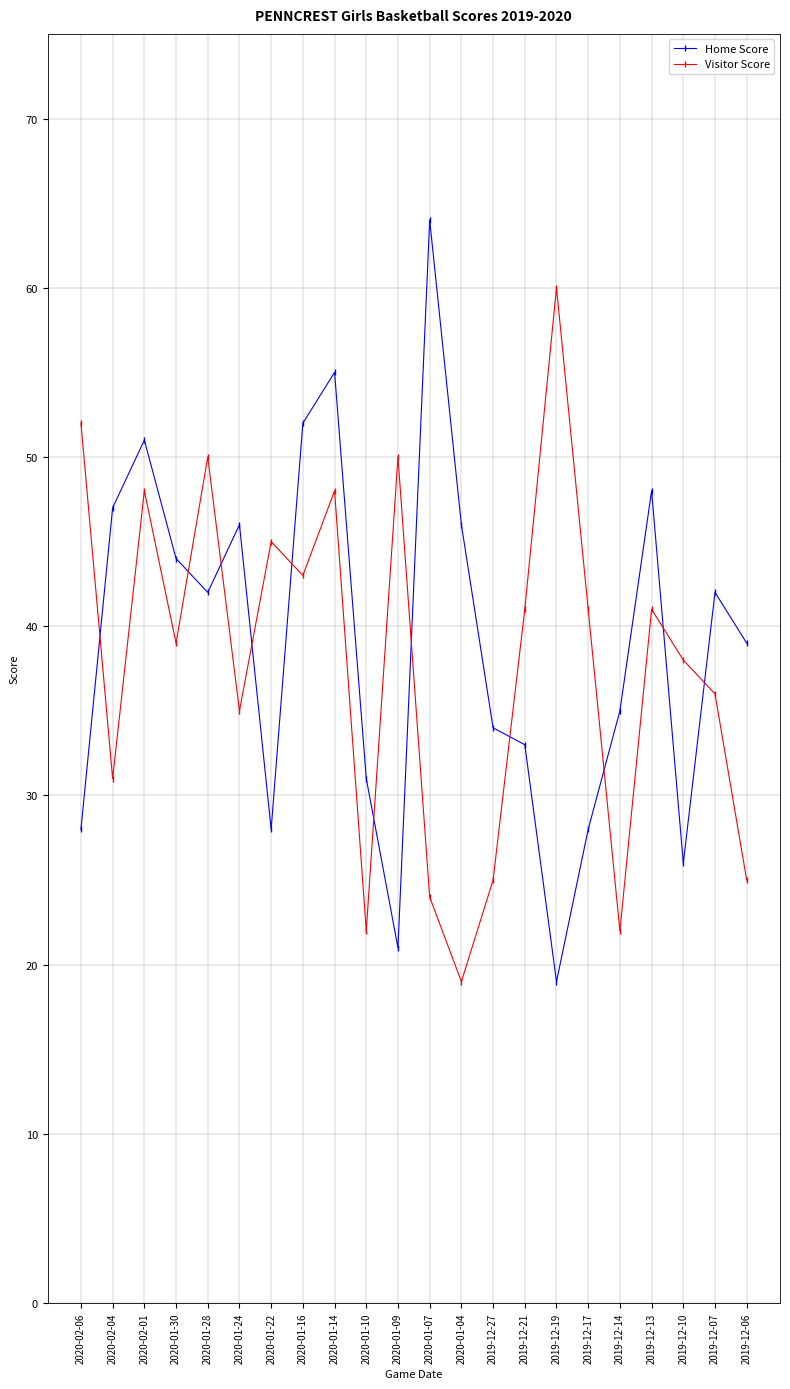

Where is the first local minimum for Visitor Score?

2020-02-04